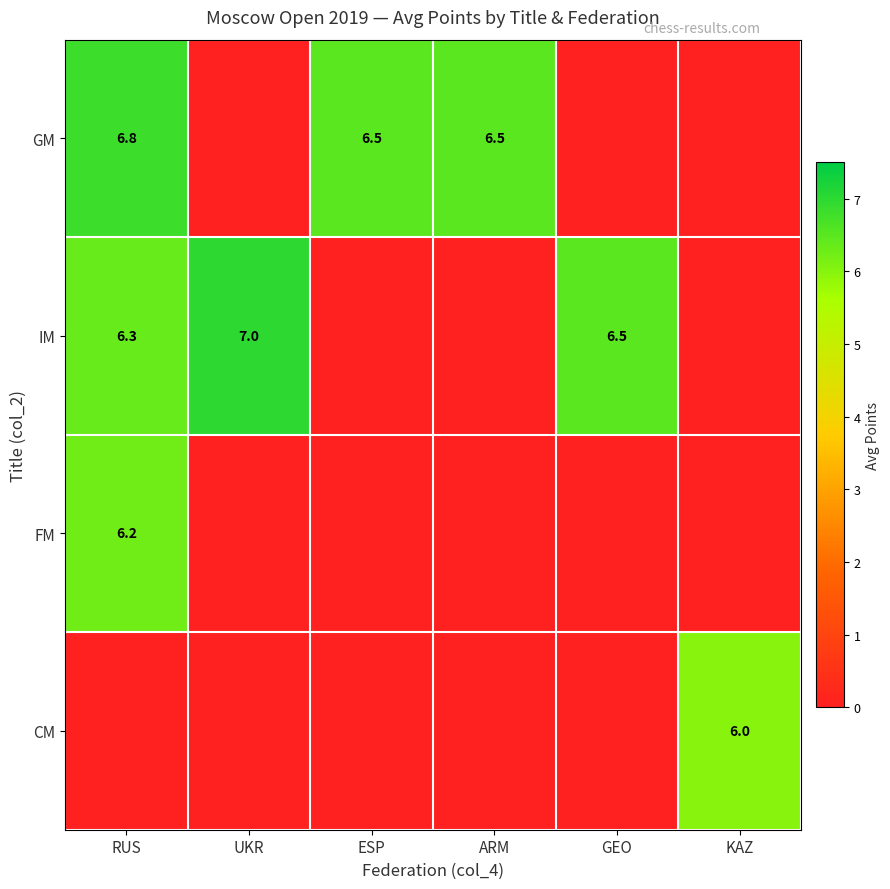

The value of IM at GEO is 6.5. True or false?

True